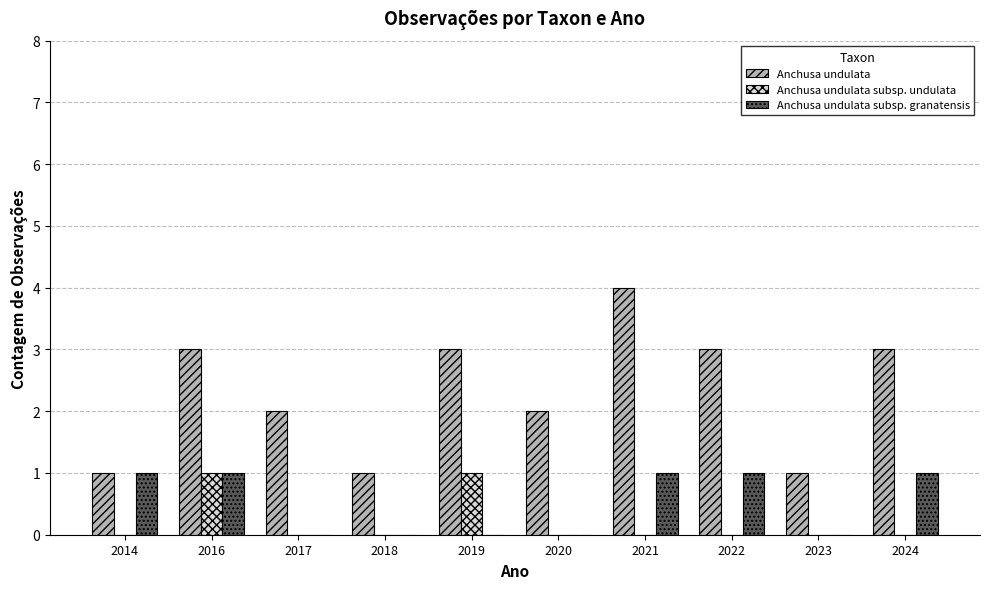

Count the number of data series in this chart.

3